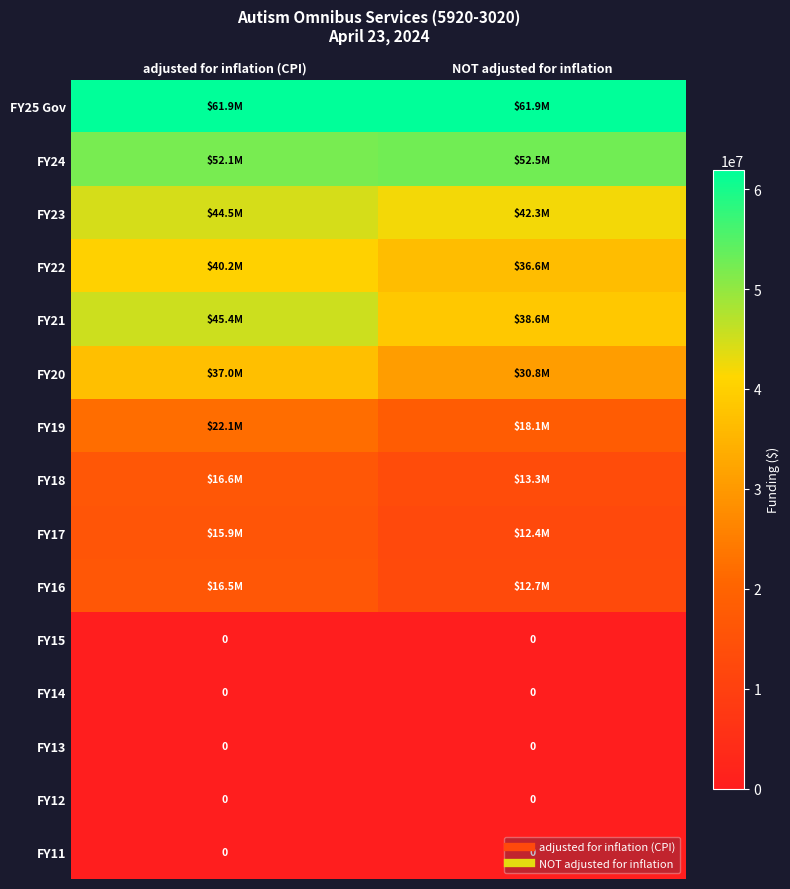

The FY12 series shows 0 at NOT adjusted for inflation. True or false?

True